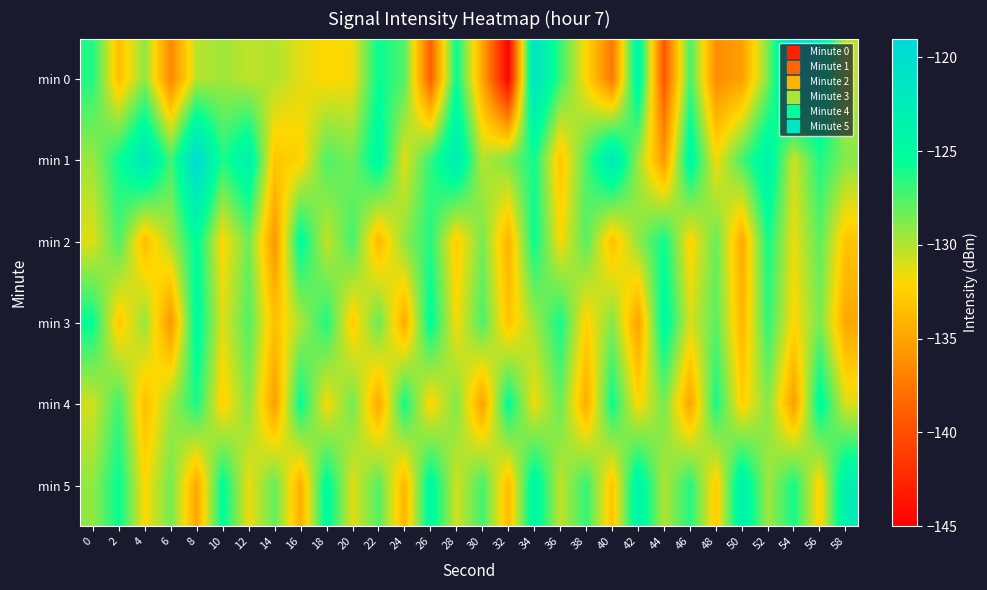

Which has a higher value, 52 or 18?

52